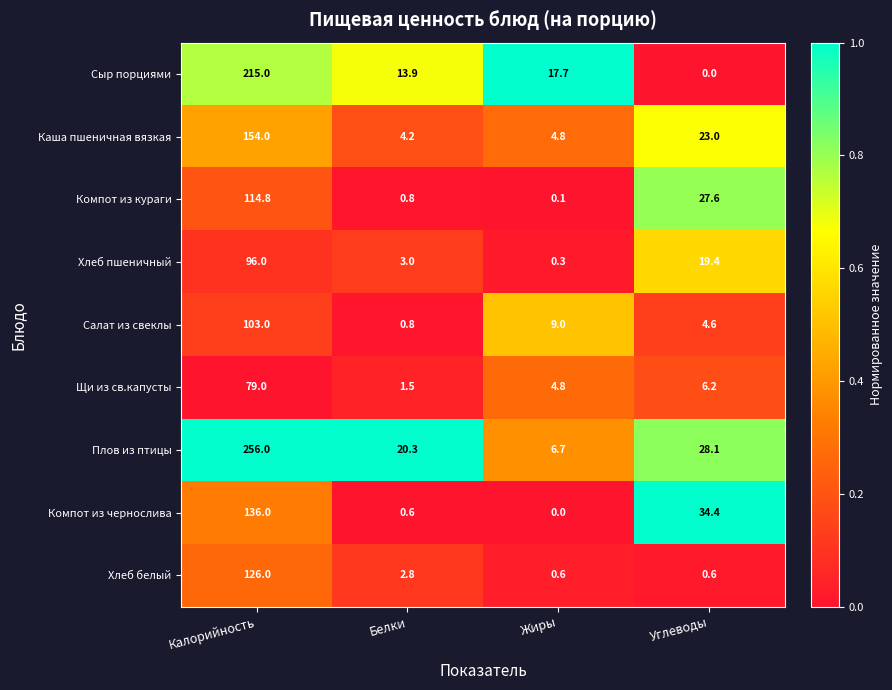

What is the sum of all Компот из кураги values?

143.3